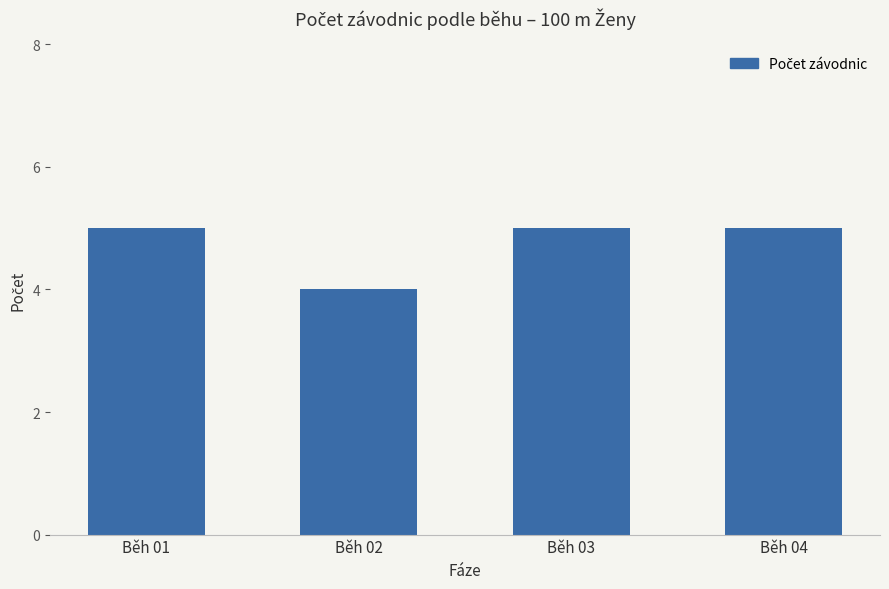

What is the value of the 3rd bar from the left?

5